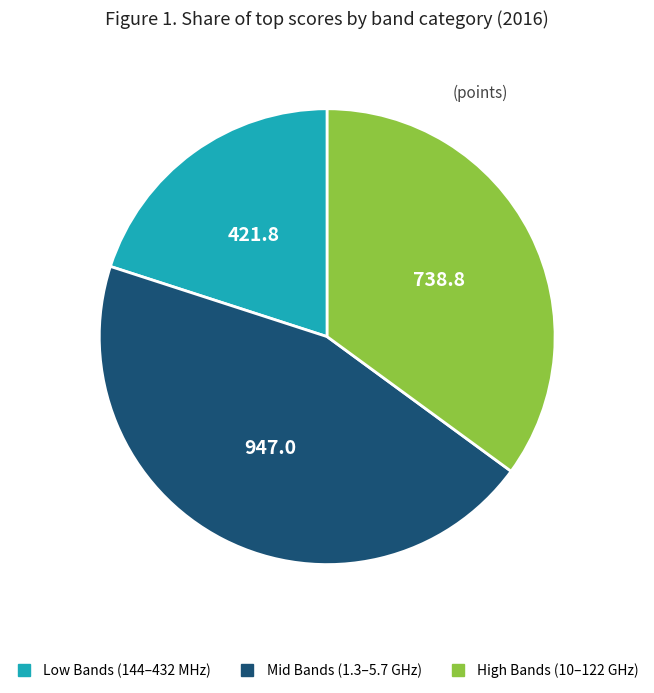

Is there any slice that represents more than half of the pie?

No